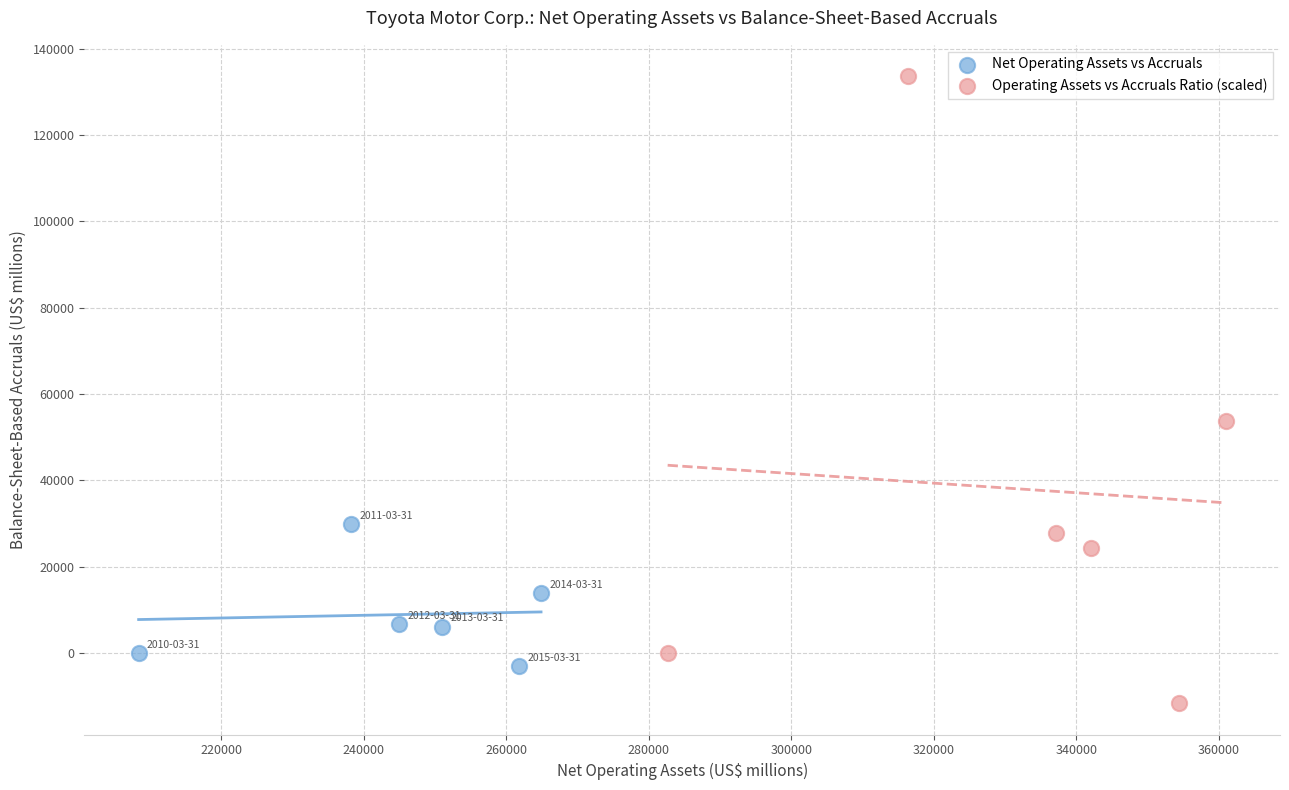

Which series contains the highest Y value?

Operating Assets vs Accruals Ratio (scaled)